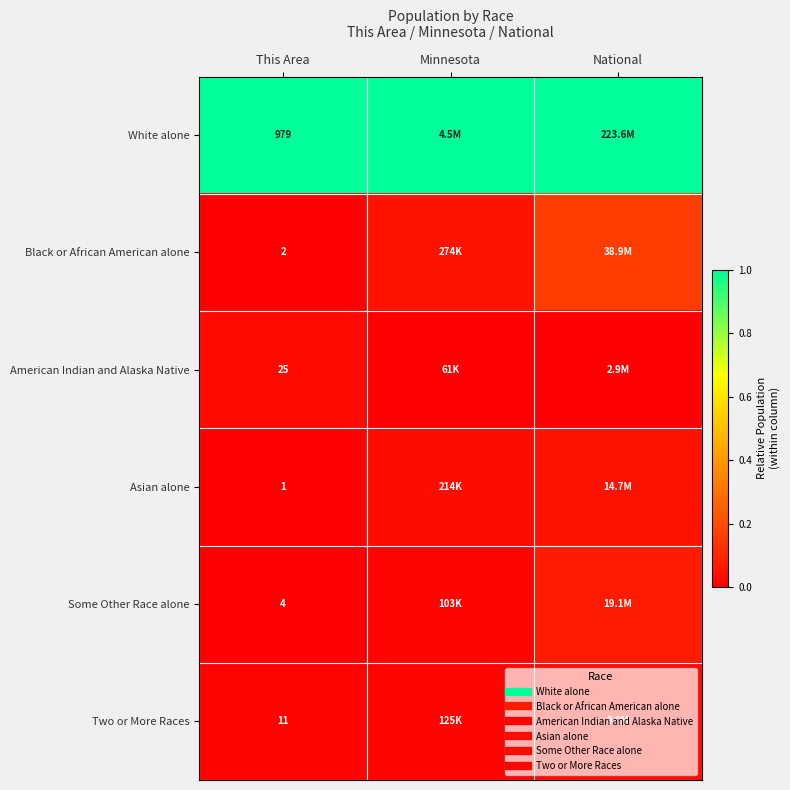

True or false: Some Other Race alone has a value of 0.0 at This Area.

False